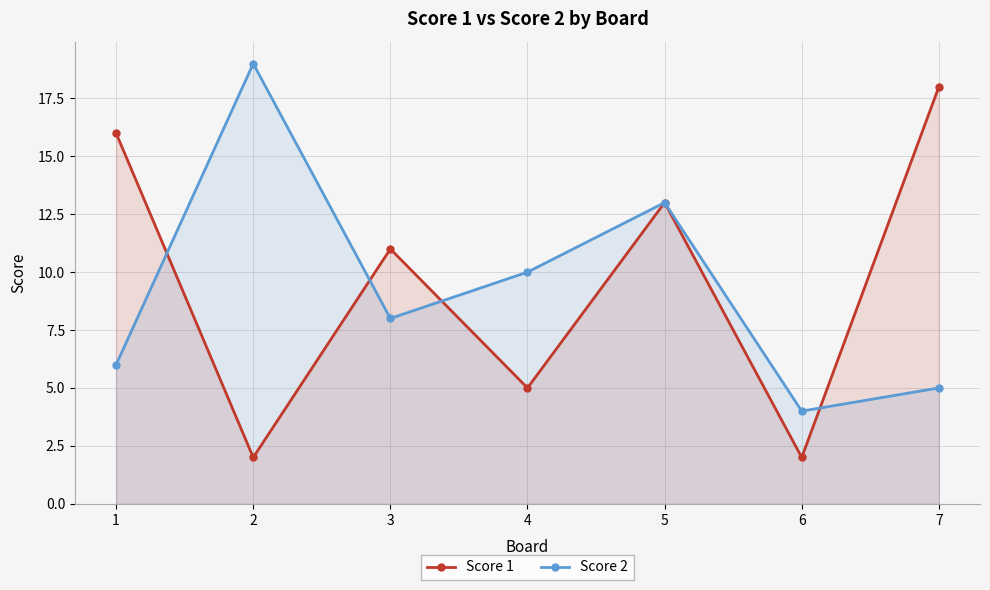

At which category is the sum across all series the highest?

5